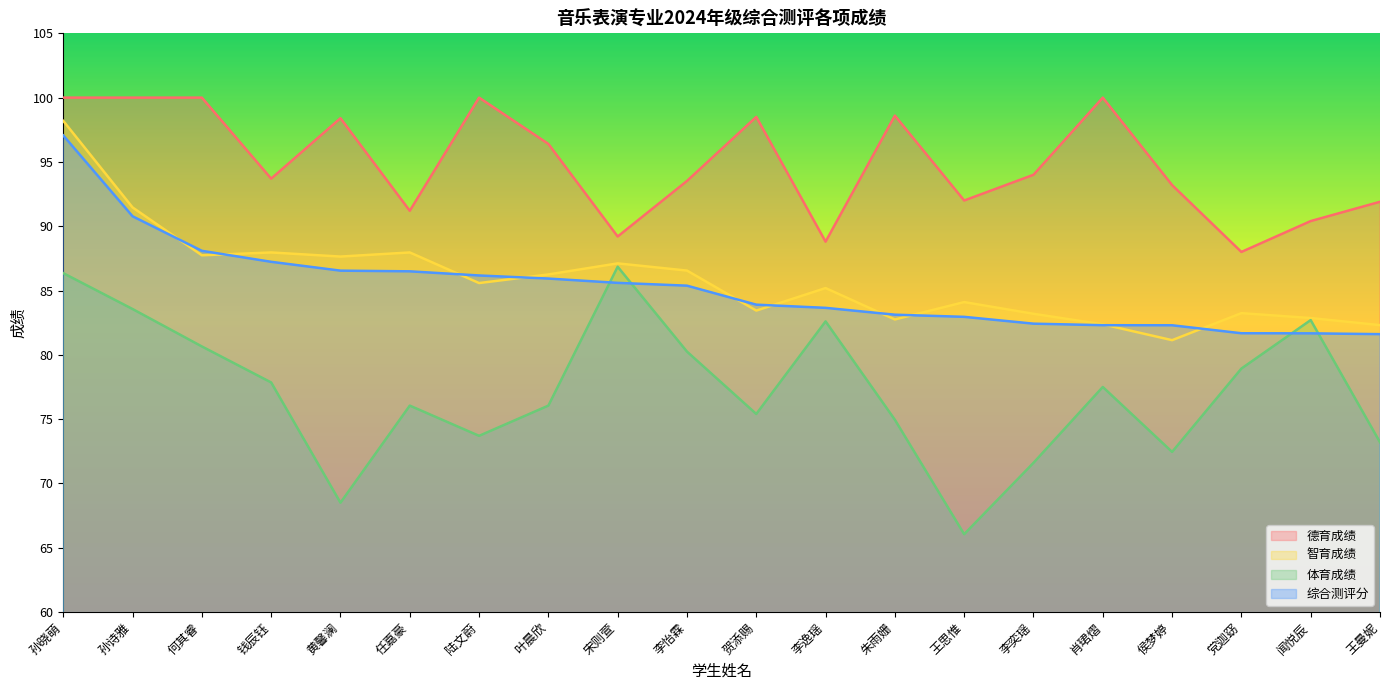

List the labels in order of 体育成绩 value, smallest first.

王思惟, 黄馨澜, 李奕瑶, 侯梦婷, 王曼妮, 陆文蔚, 朱雨姗, 贺添赐, 任嘉豪, 叶晨欣, 肖珺熠, 钱辰钰, 党迦窈, 李怡霖, 何其睿, 李逸瑶, 闻悦辰, 孙诗雅, 孙晓萌, 宋则萱